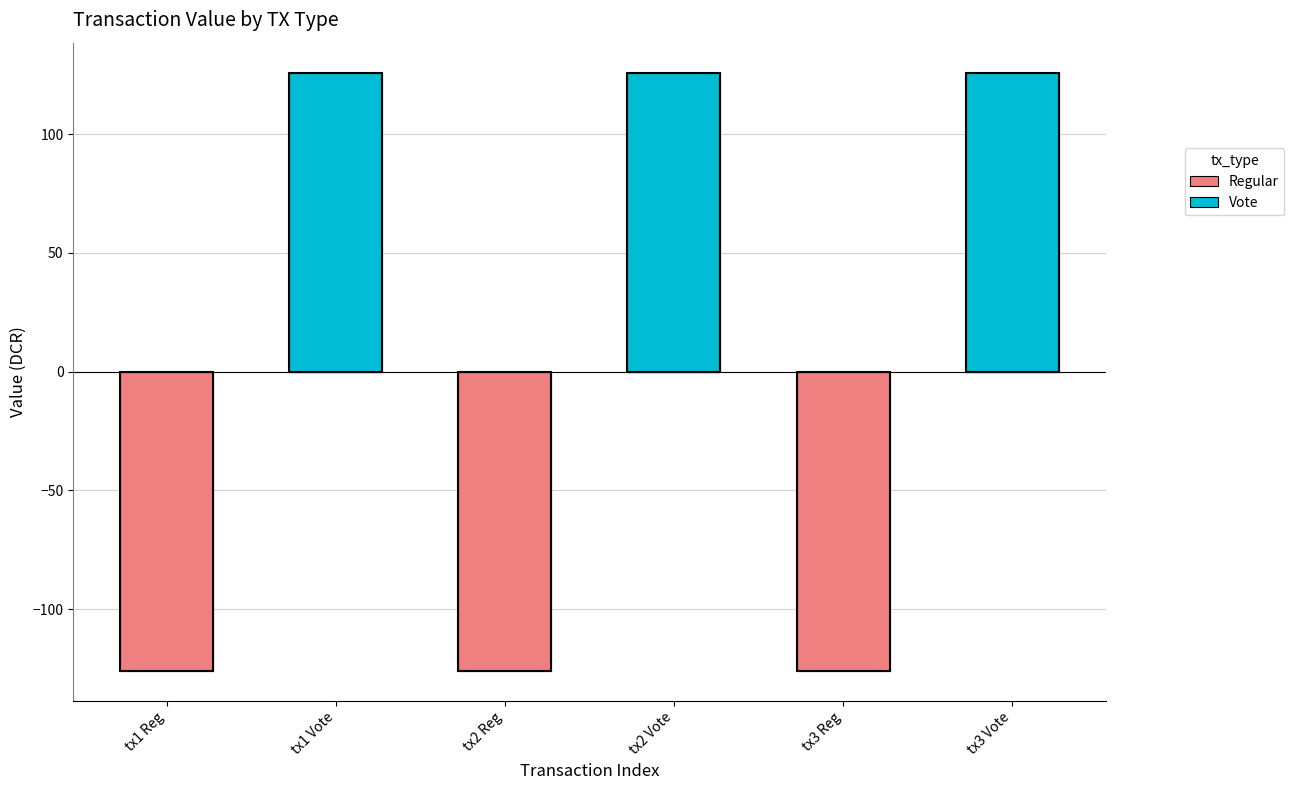

Which series has the largest range (max minus min)?

Regular